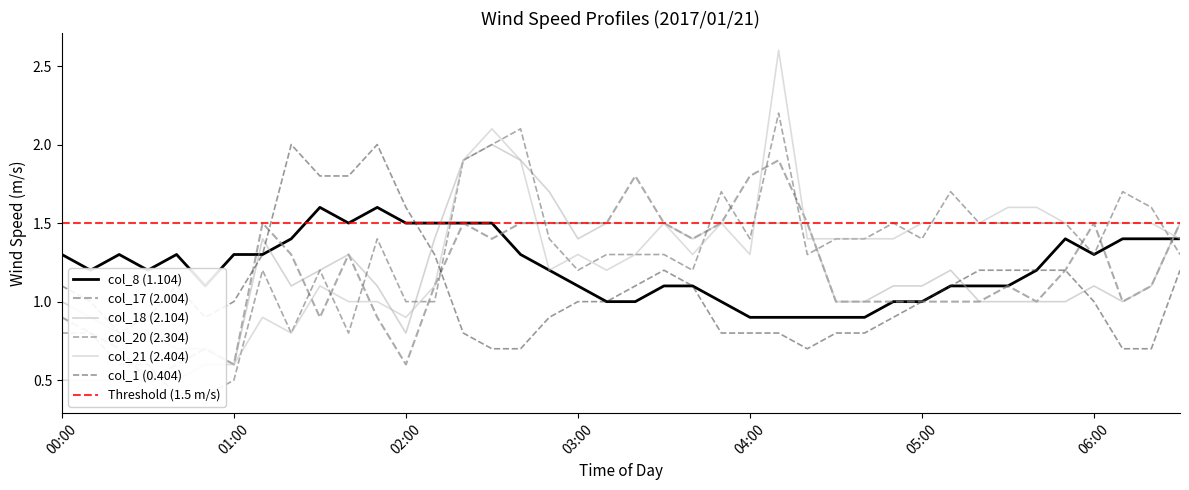

True or false: col_18 (2.104) has a value of 0.5 at 04:40.

False